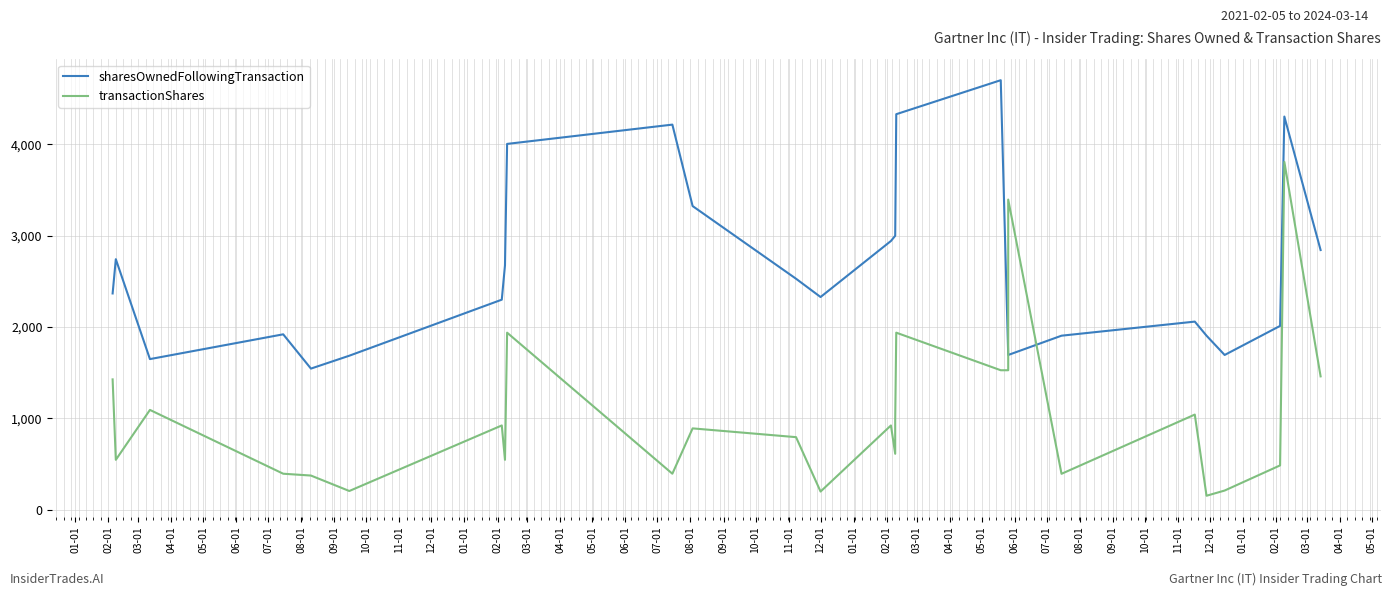

Which series has the largest total across all categories?

sharesOwnedFollowingTransaction